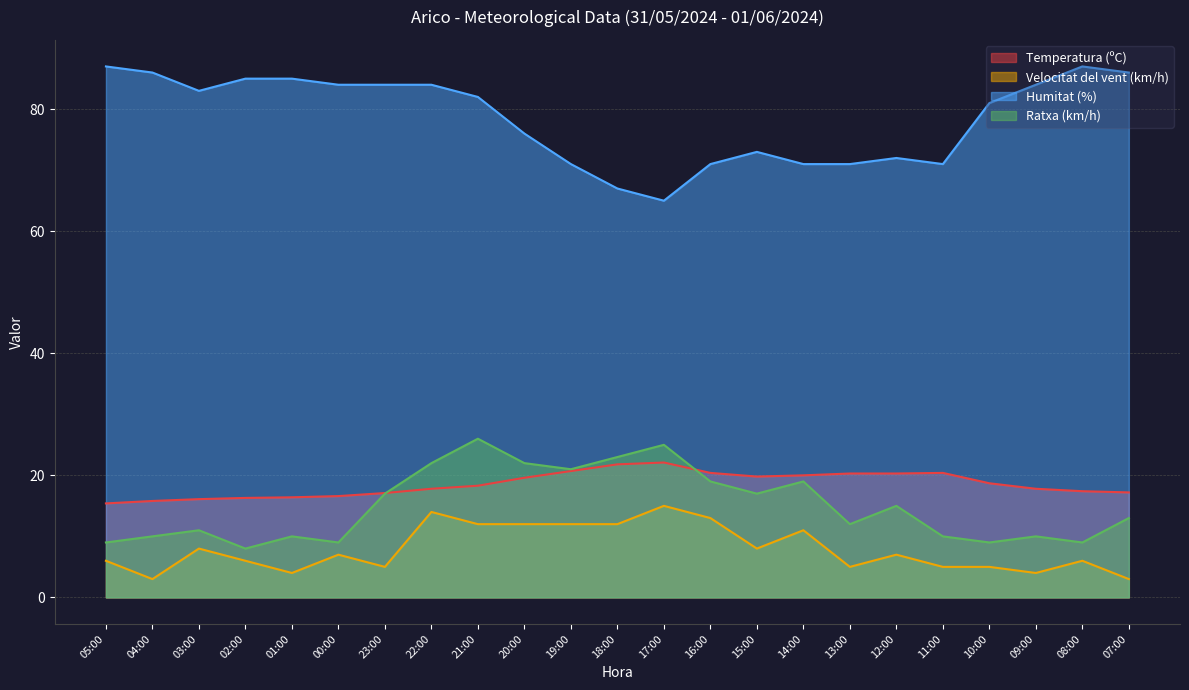

Which series ends up on top after the final intersection of Temperatura (ºC) and Ratxa (km/h)?

Temperatura (ºC)